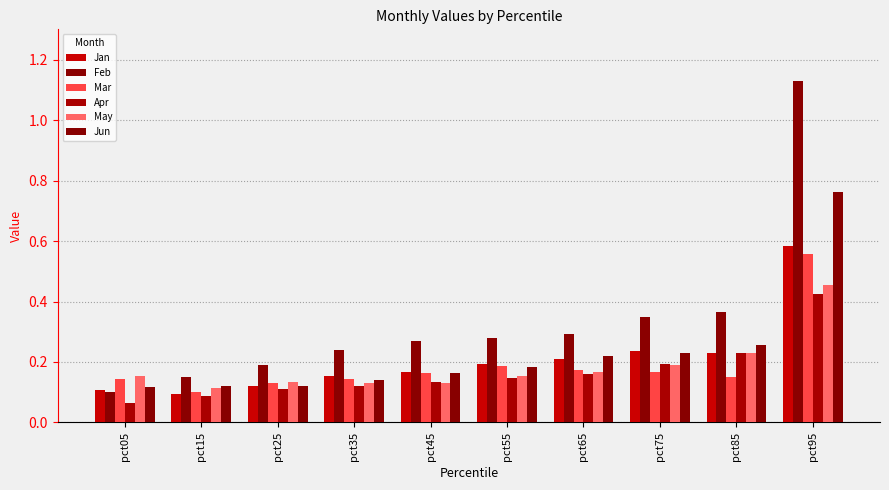

How many categories are shown in the chart?

10